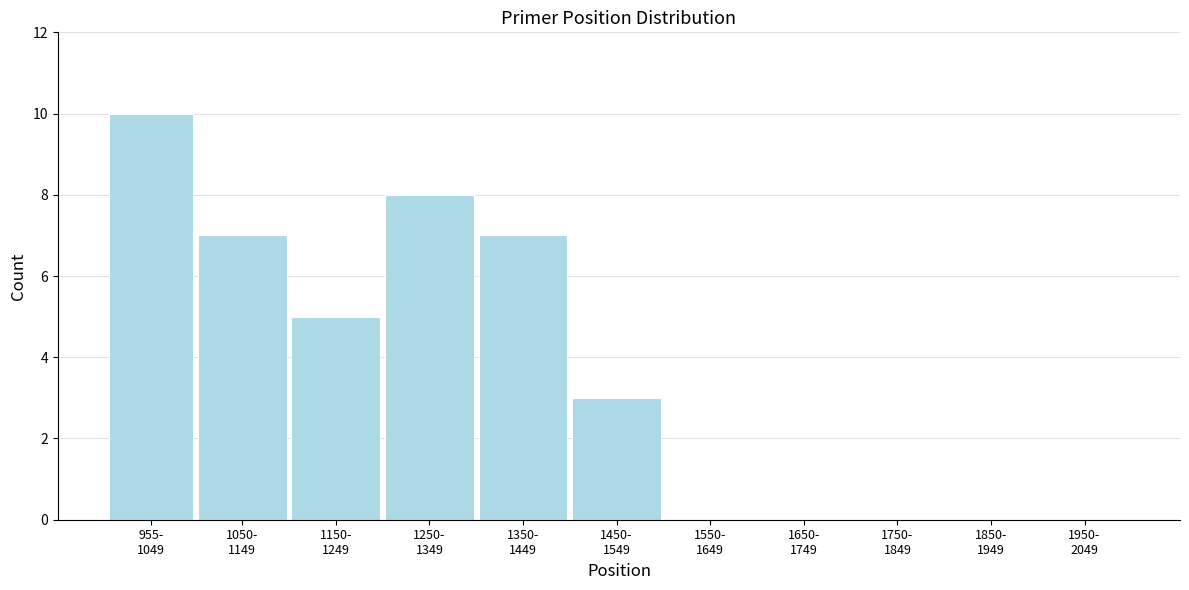

What is the maximum value shown in the chart?

10